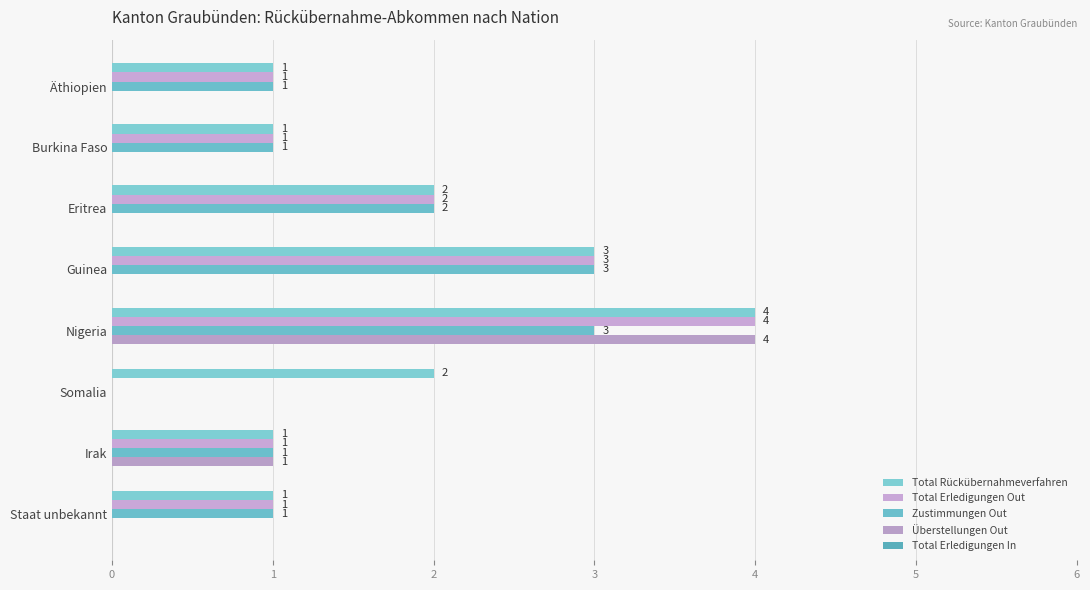

How many values in Total Erledigungen Out are above zero?

7